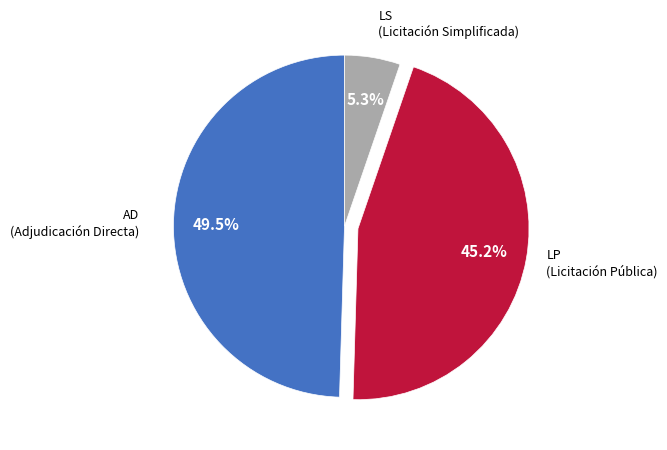

How many slices are in this pie chart?

3